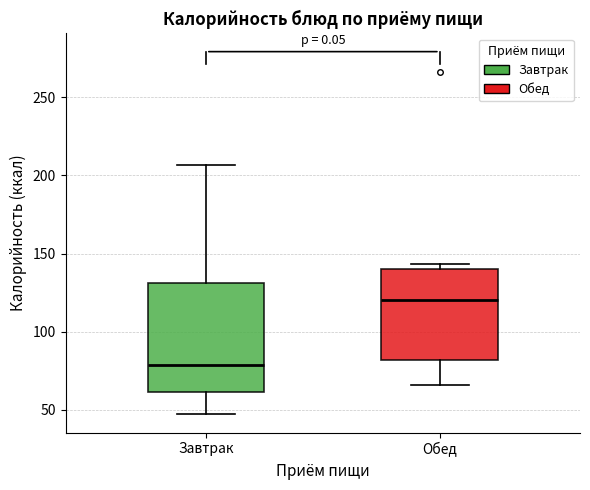

Which box's median line is the lowest?

Завтрак